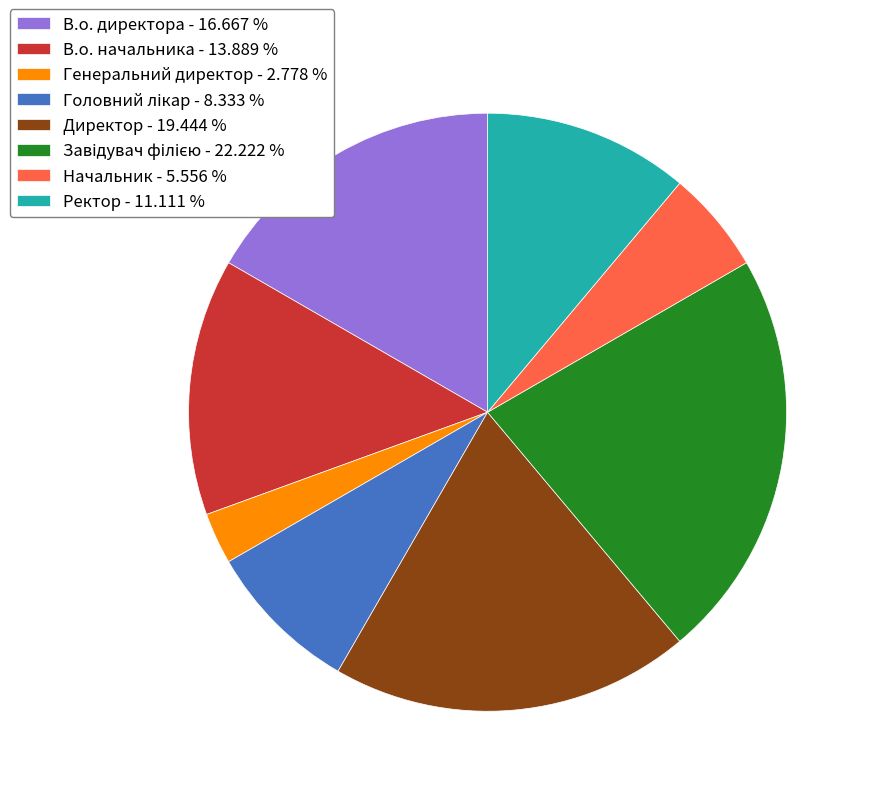

Combined, do Ректор - 11.111 % and В.о. директора - 16.667 % account for over 50%?

No